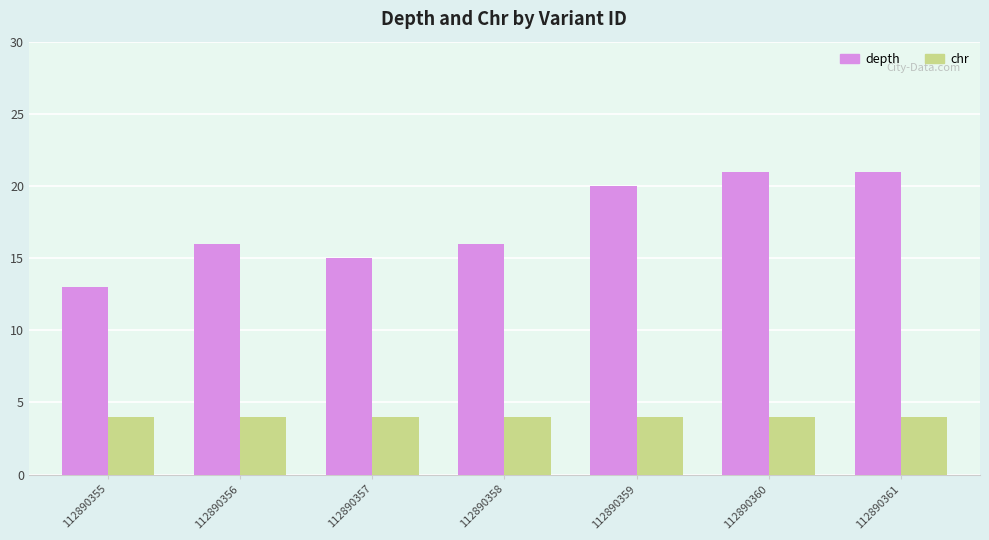

What is the value of the chr bar at the 4th from the left?

4